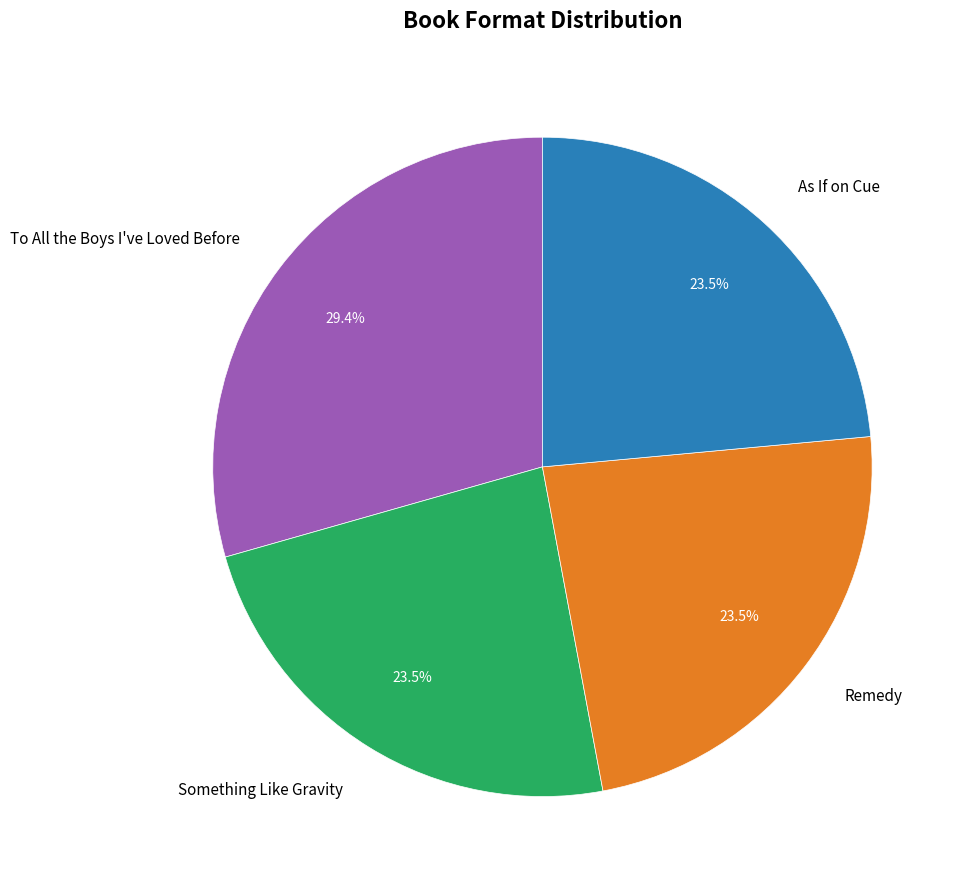

What is the ratio of the value at As If on Cue to the value at Something Like Gravity?

1.0